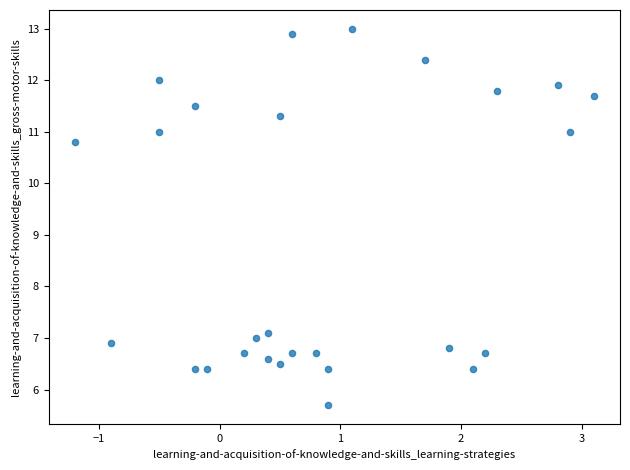

What Y value in the scatter plot is closest to 9?

10.8